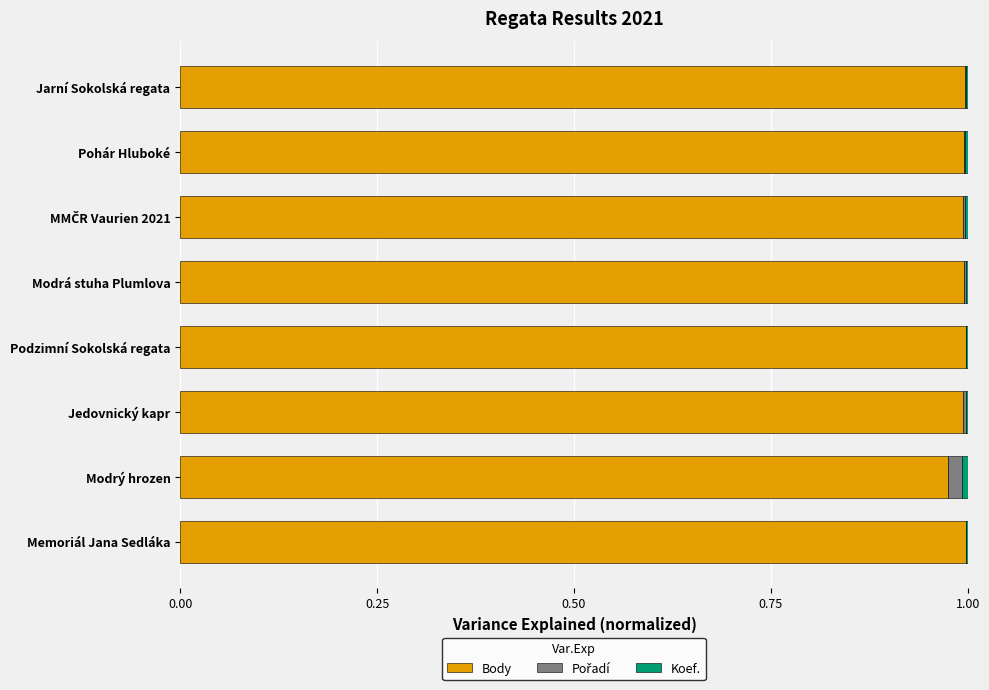

Is it true that Body equals 1.6 at Pohár Hluboké?

False